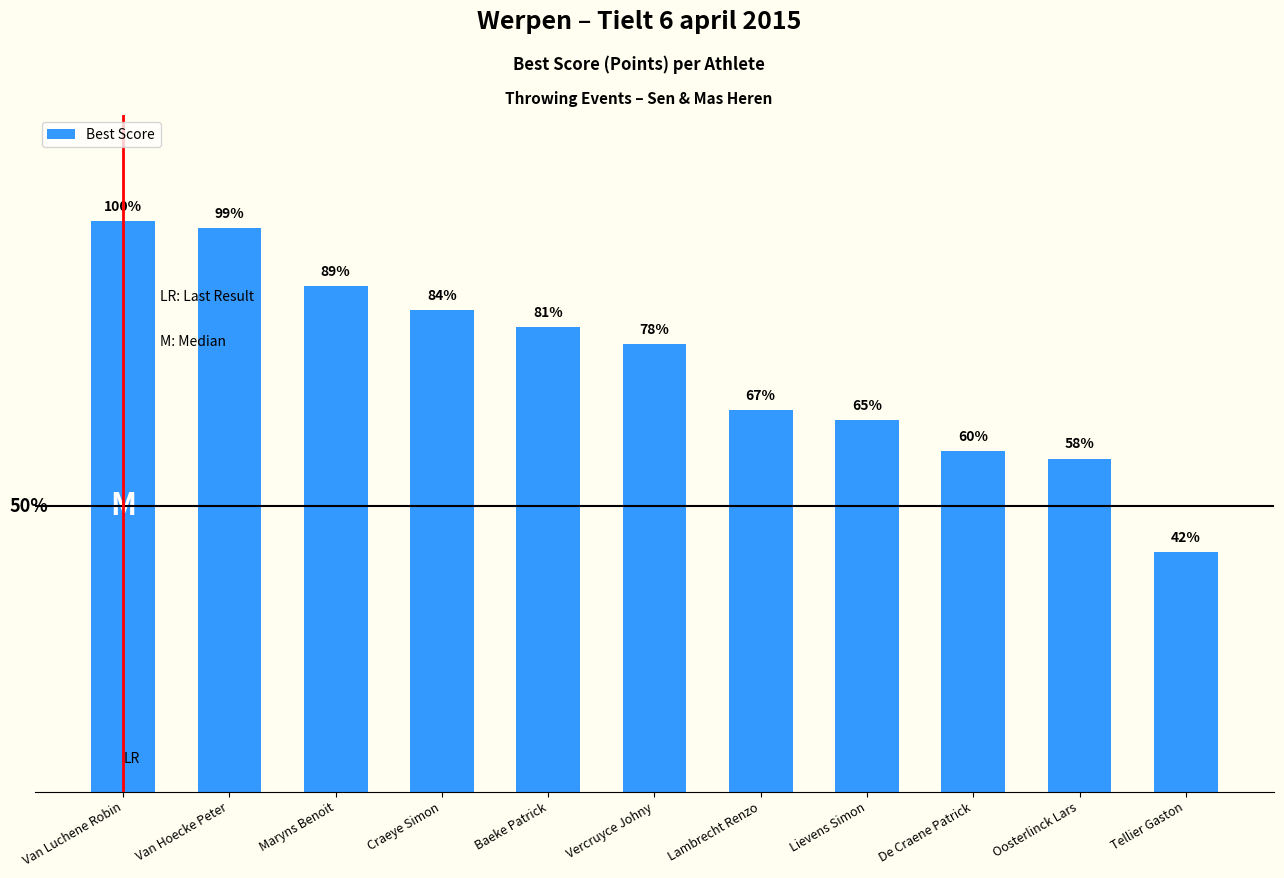

Reading left to right, transcribe all the data shown in this chart.

Van Luchene Robin=632	Van Hoecke Peter=625	Maryns Benoit=560	Craeye Simon=534	Baeke Patrick=515	Vercruyce Johny=496	Lambrecht Renzo=423	Lievens Simon=412	De Craene Patrick=377	Oosterlinck Lars=369	Tellier Gaston=265